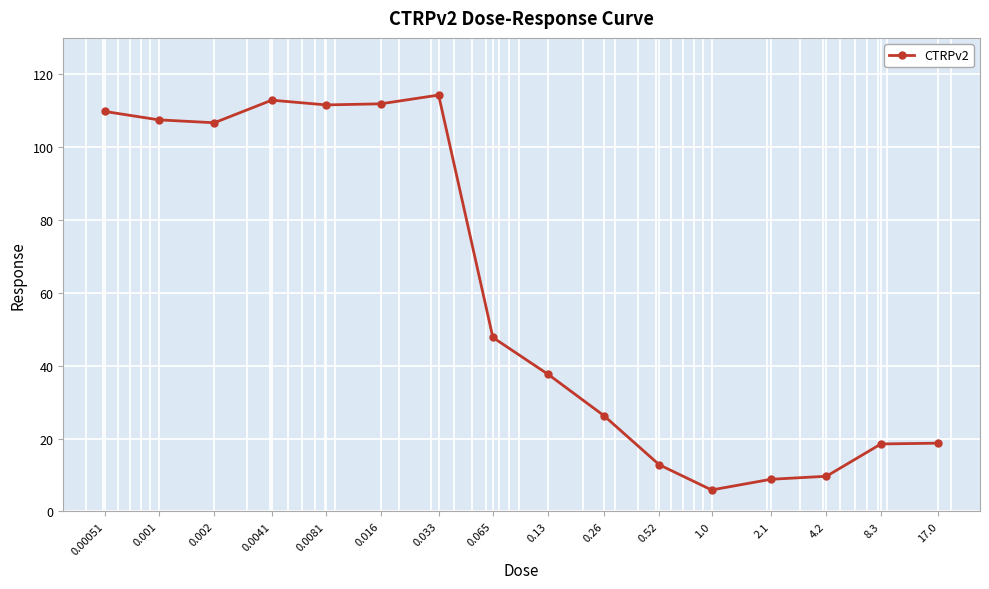

What is the greatest value displayed?

114.3